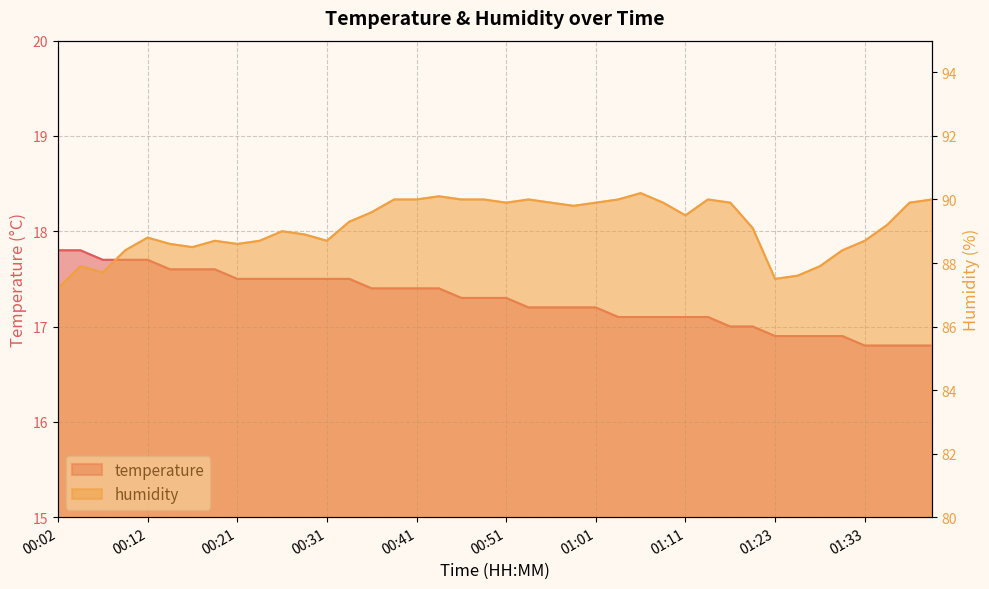

At which label does humidity first exceed 89?

00:34